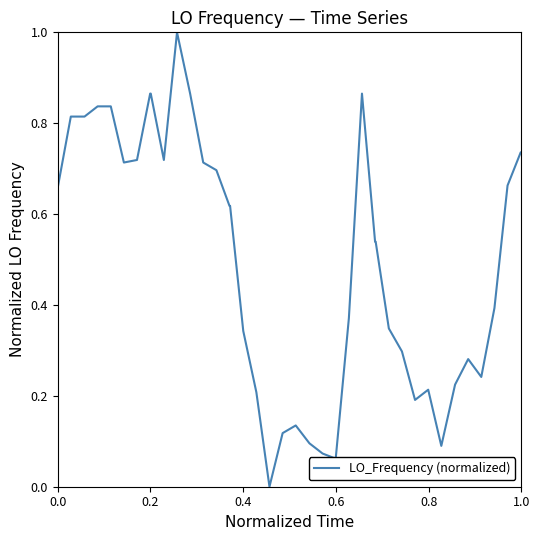

What is the maximum value shown in the chart?

1.0